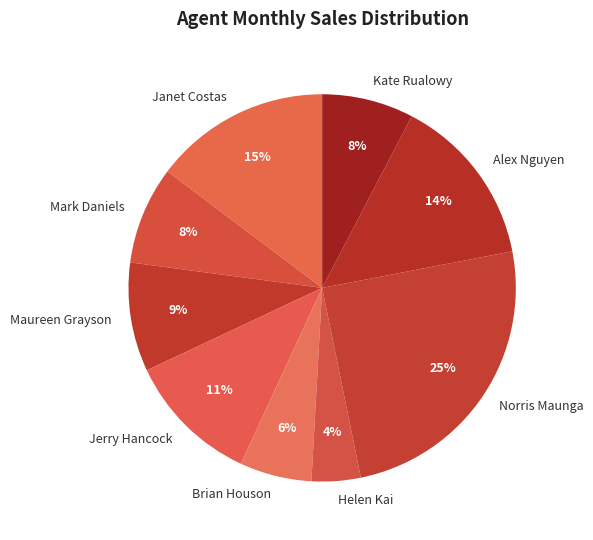

Is the sum of Jerry Hancock and Alex Nguyen greater than half?

No